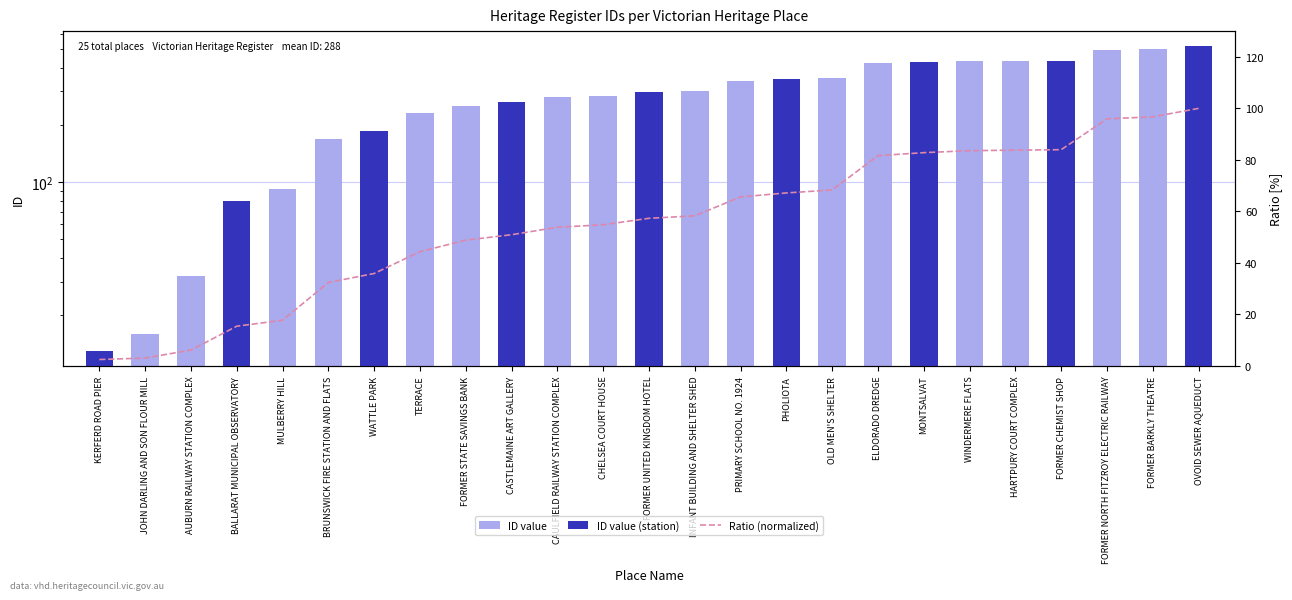

True or false: the data shows 230 at TERRACE.

True